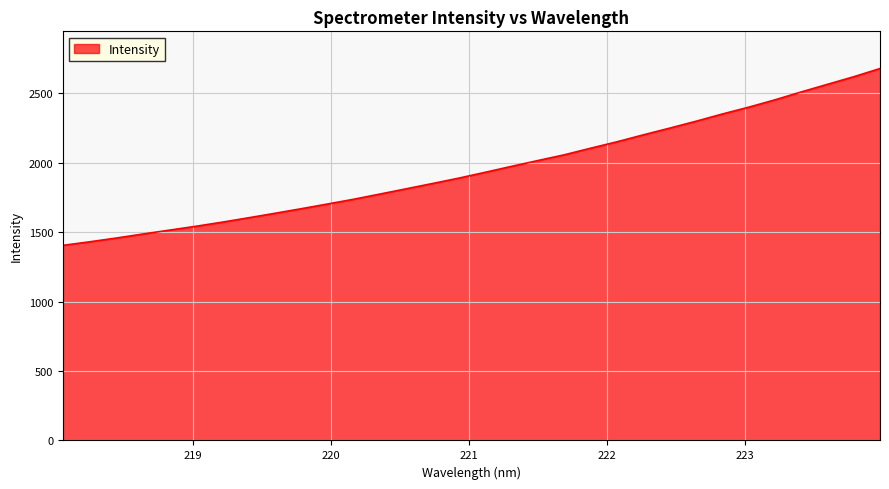

What is the maximum value shown in the chart?

2677.6